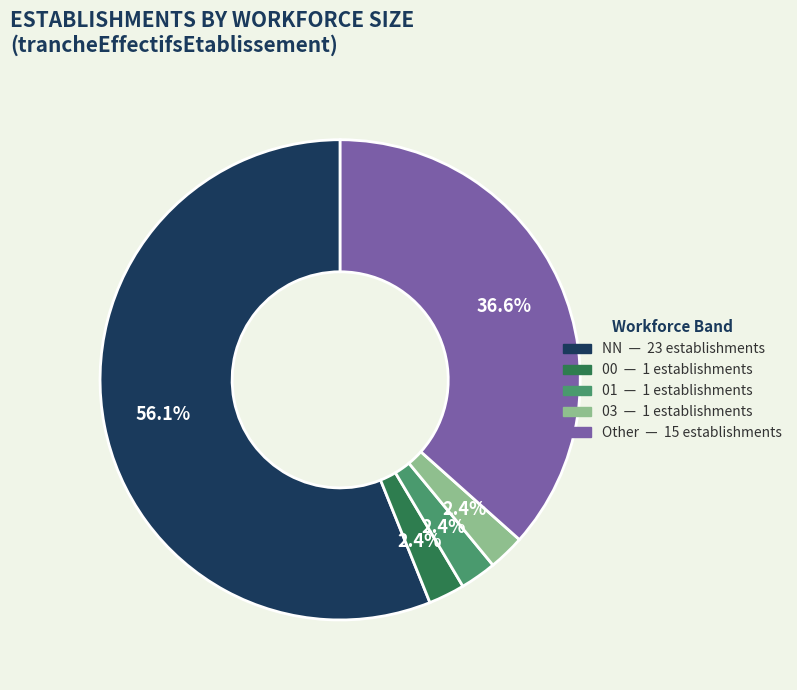

Is there any slice that represents more than half of the pie?

Yes